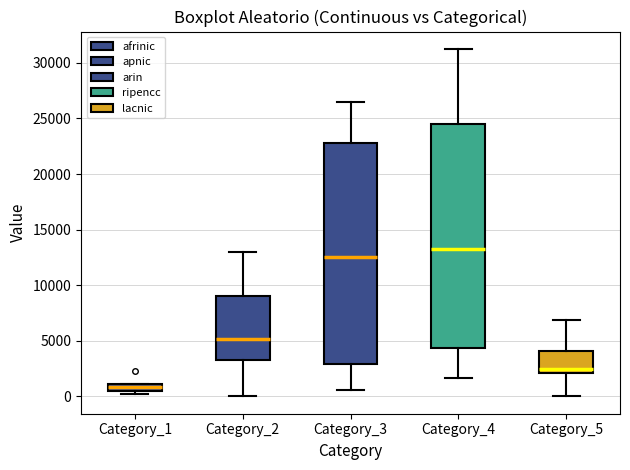

Where is the upper edge of the box for Category_3 on the y-axis? The values are not printed on the chart, so give them approximately, as read against the axis.

23000